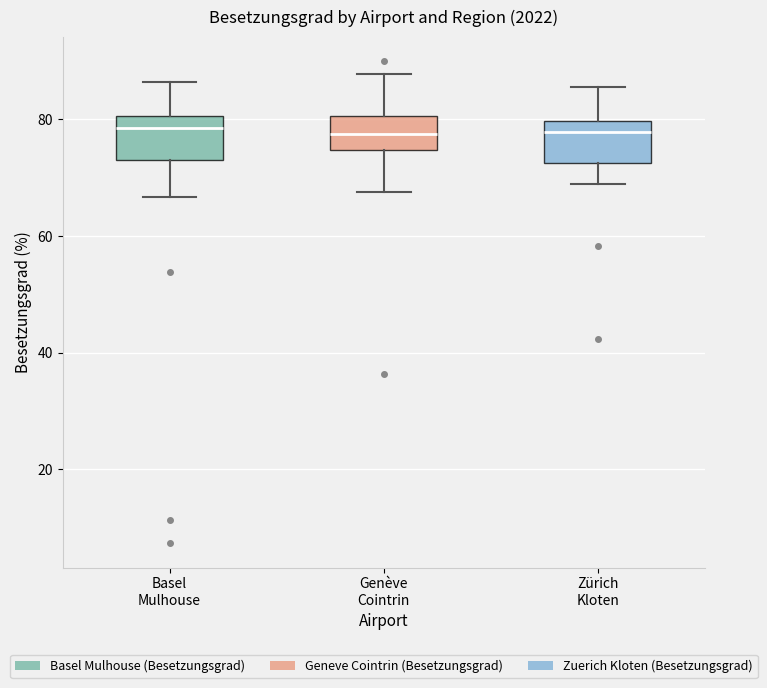

Where does the lower whisker of the box for Basel Mulhouse end on the y-axis? The values are not printed on the chart, so give them approximately, as read against the axis.

66